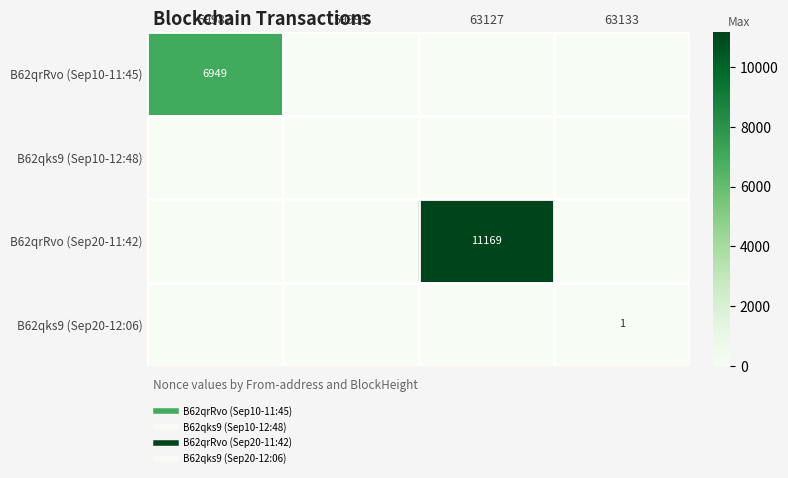

The B62qks9 (Sep20-12:06) series shows 0 at 59995. True or false?

False